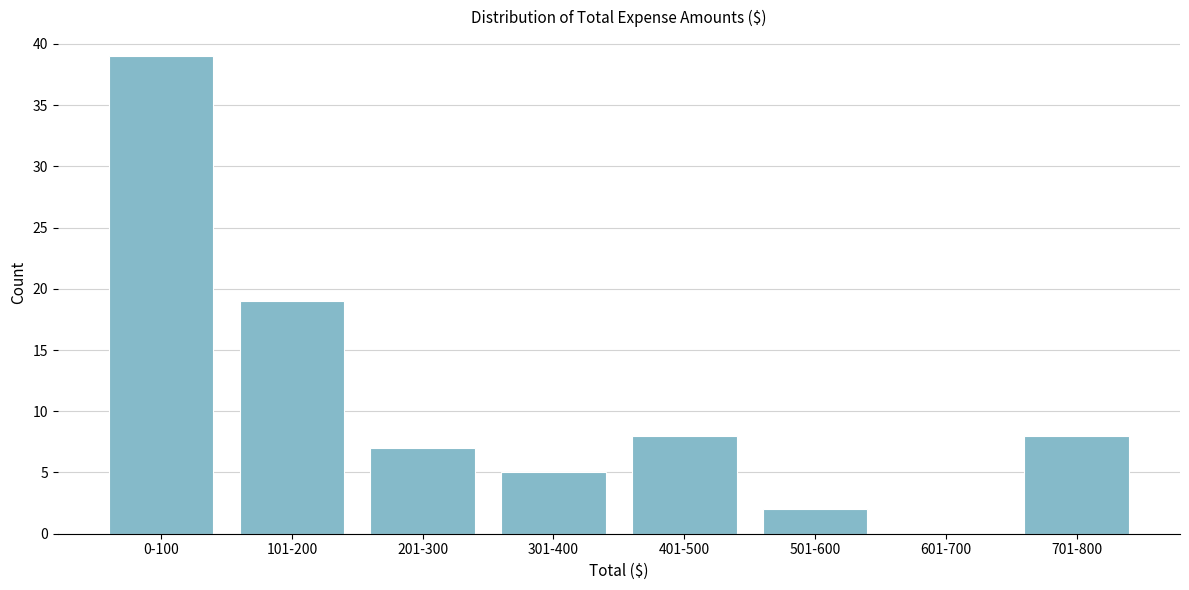

Reading right to left, list all the values displayed in this chart.

701-800=8	601-700=0	501-600=2	401-500=8	301-400=5	201-300=7	101-200=19	0-100=39